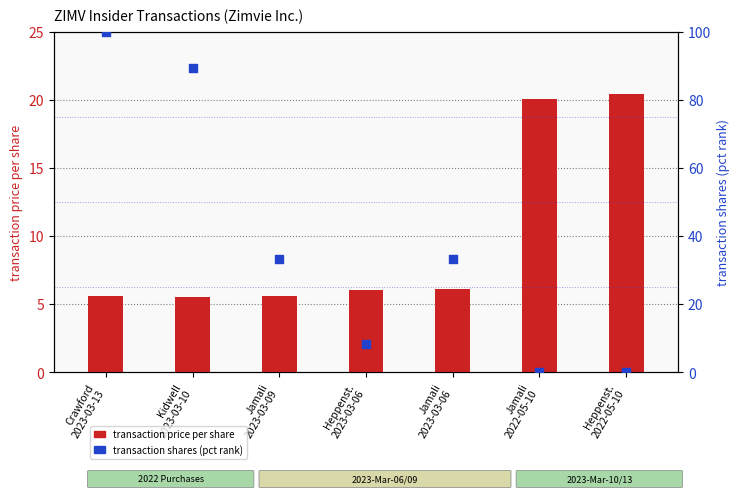

Which series contains the highest Y value?

transaction shares (pct rank)